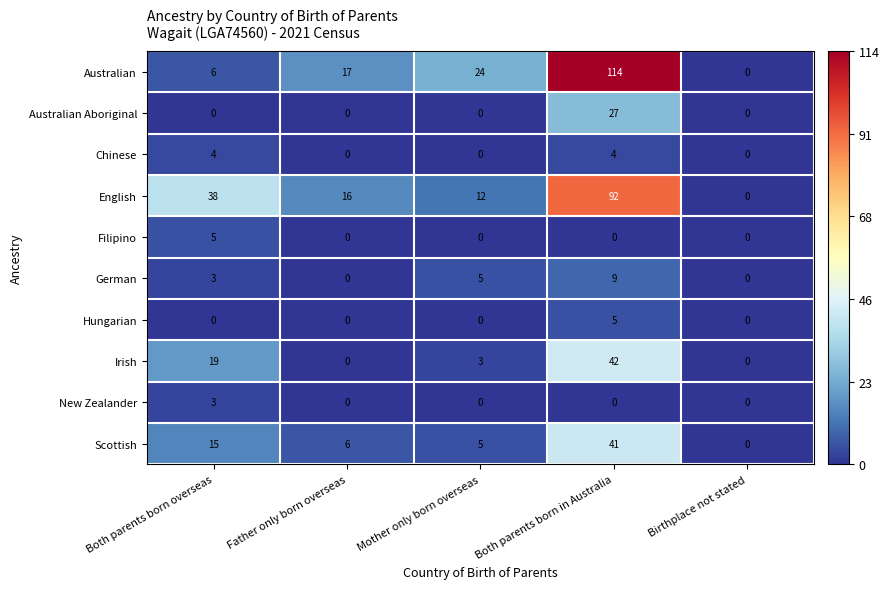

How many distinct data groups are displayed?

10